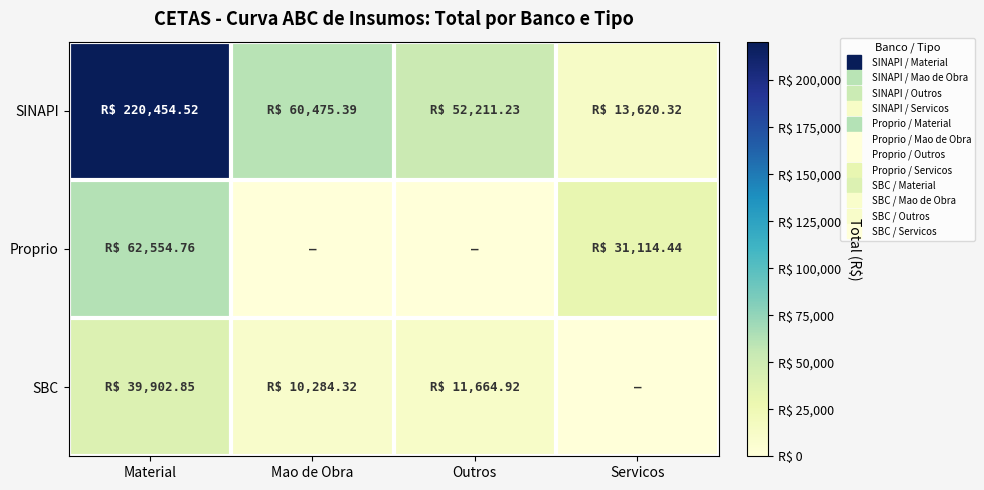

What is the difference between the highest and lowest values at Mao de Obra?

60475.4